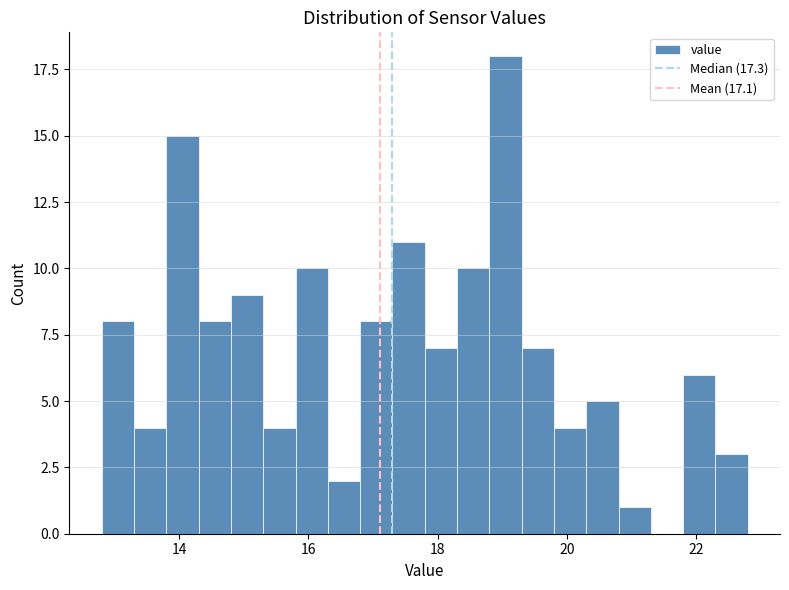

Around what value on the x-axis is the tallest bar? Give the approximate position of its centre, as read against the axis.

19.0